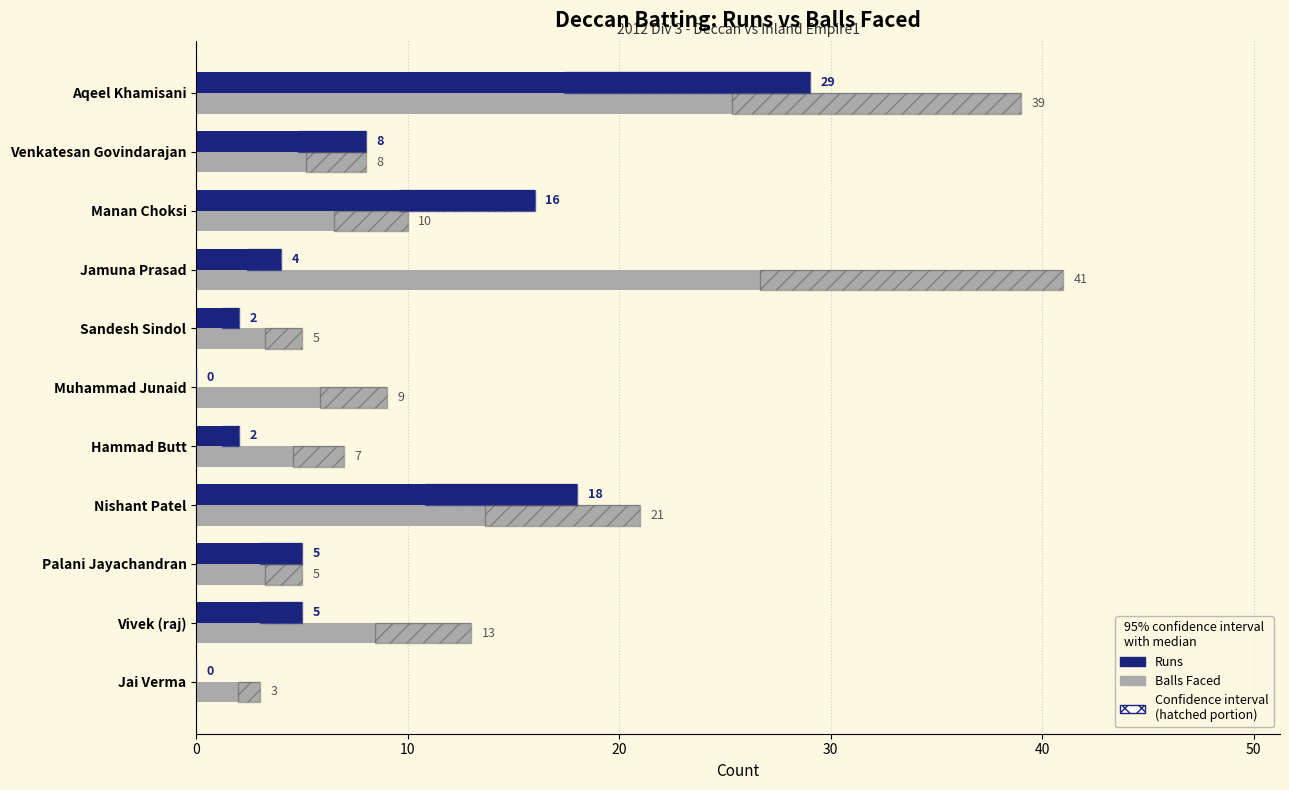

What is the approximate value of Runs at Vivek (raj)?

5